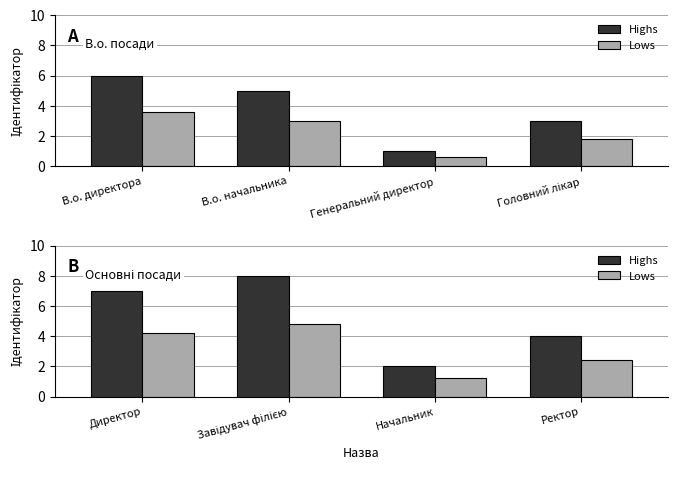

How many values in the Lows series are below 4?

2